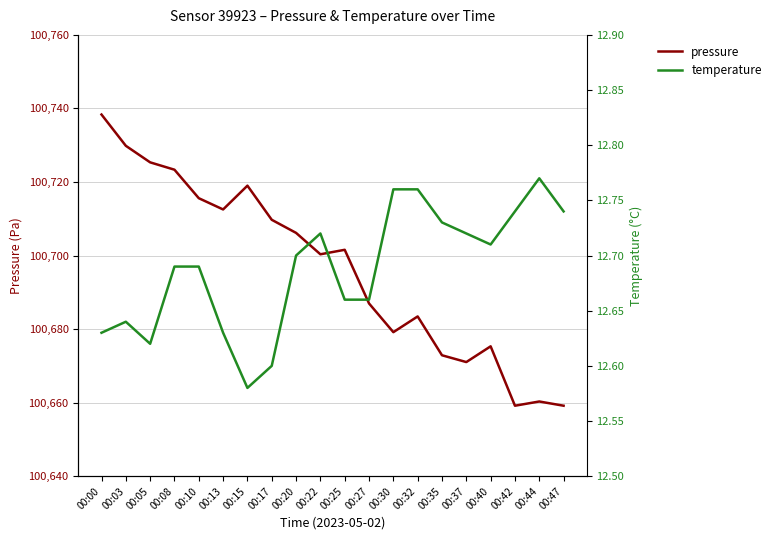

What is the difference between the second highest and minimum values in the pressure series?

70.7